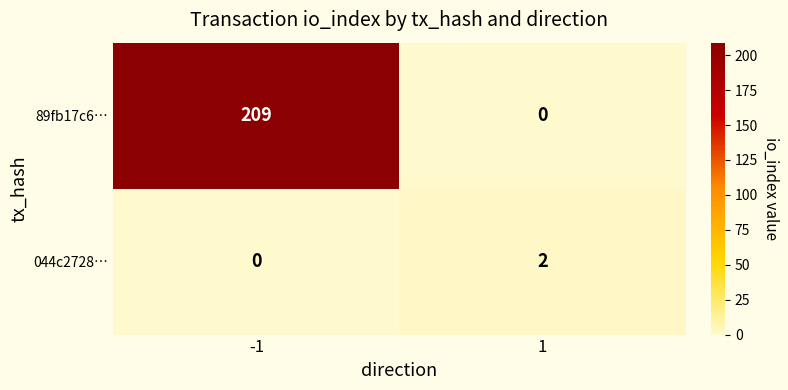

How many series are shown in this chart?

2